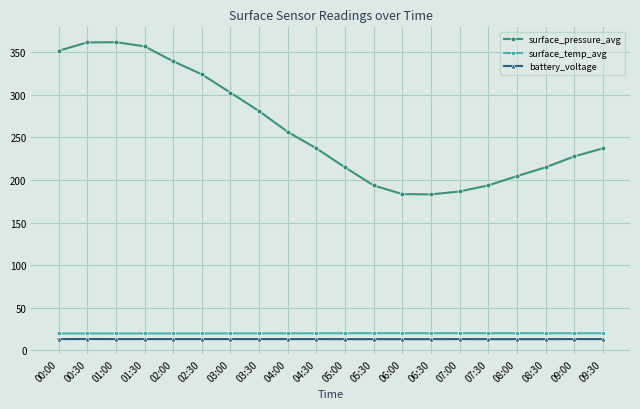

True or false: battery_voltage and surface_temp_avg intersect in this chart.

False